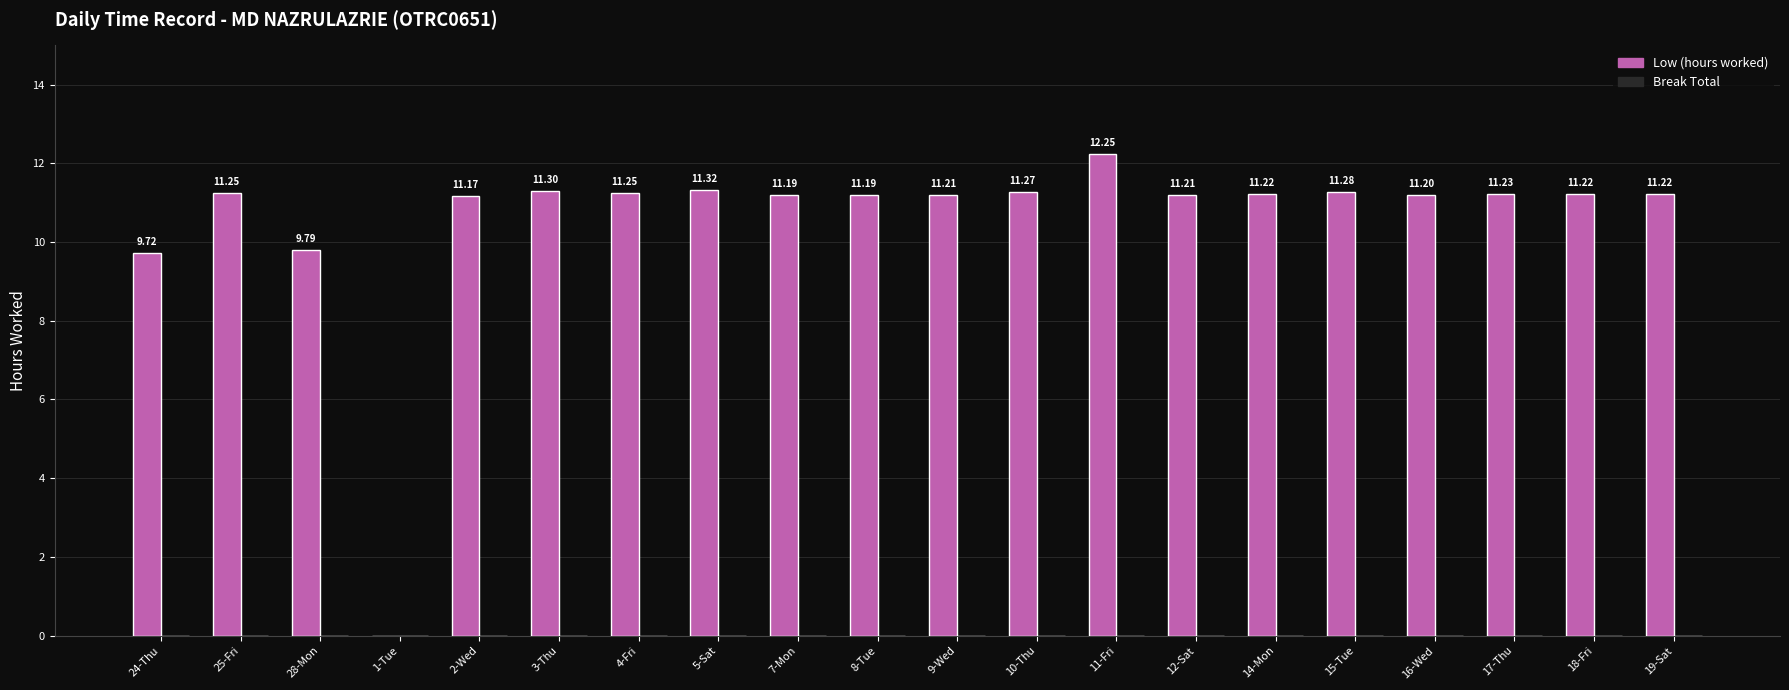

What is the change in value from 28-Mon to 2-Wed?

+1.4